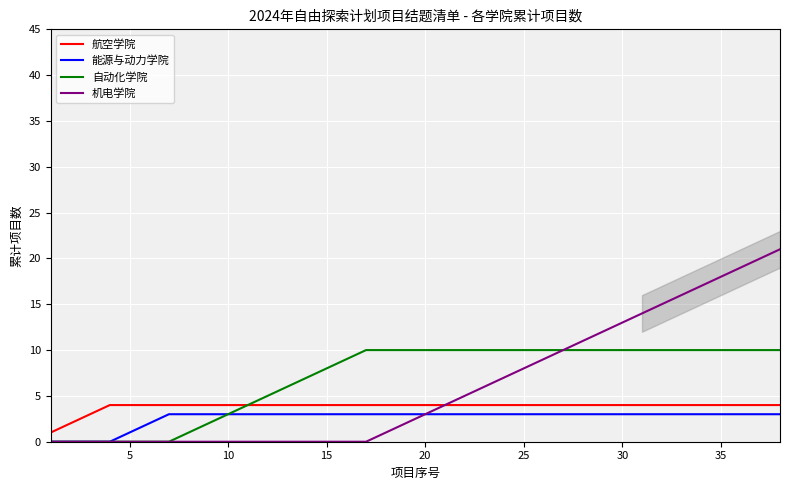

What is the maximum value for 机电学院?

21